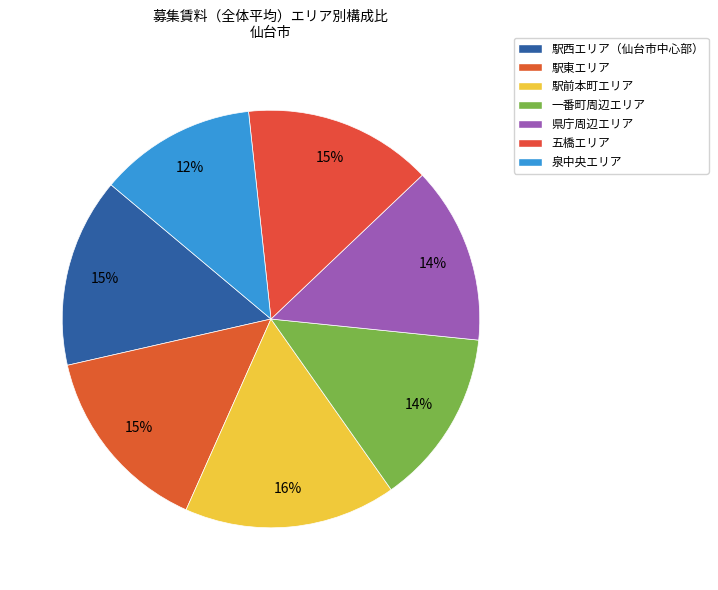

Count the number of slices in the pie.

7